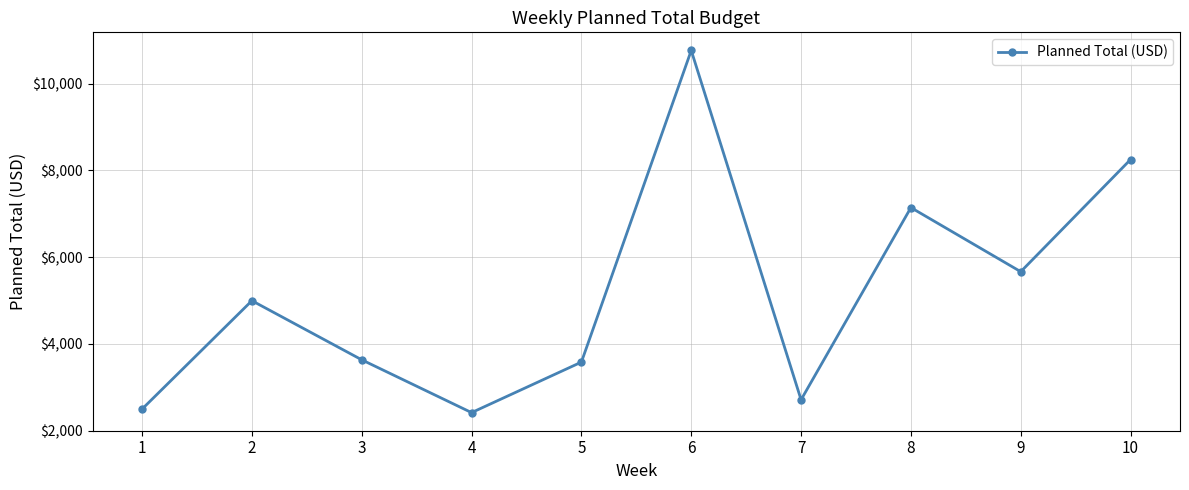

What is the sum of all values?

51650.9